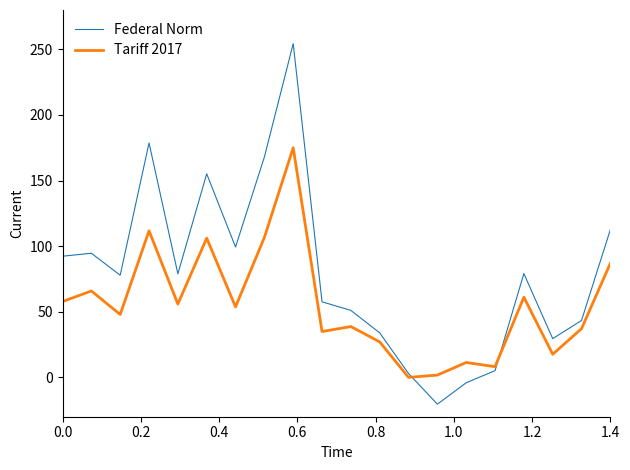

True or false: Federal Norm and Tariff 2017 intersect in this chart.

True